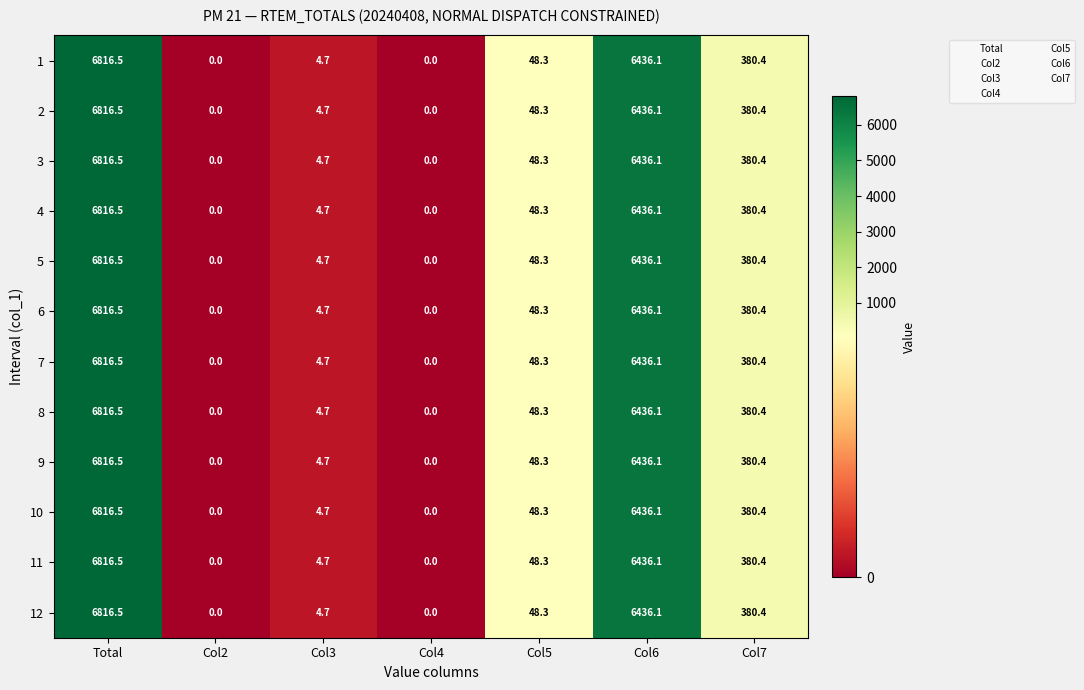

The value of 7 at Col7 is 380.4. True or false?

True